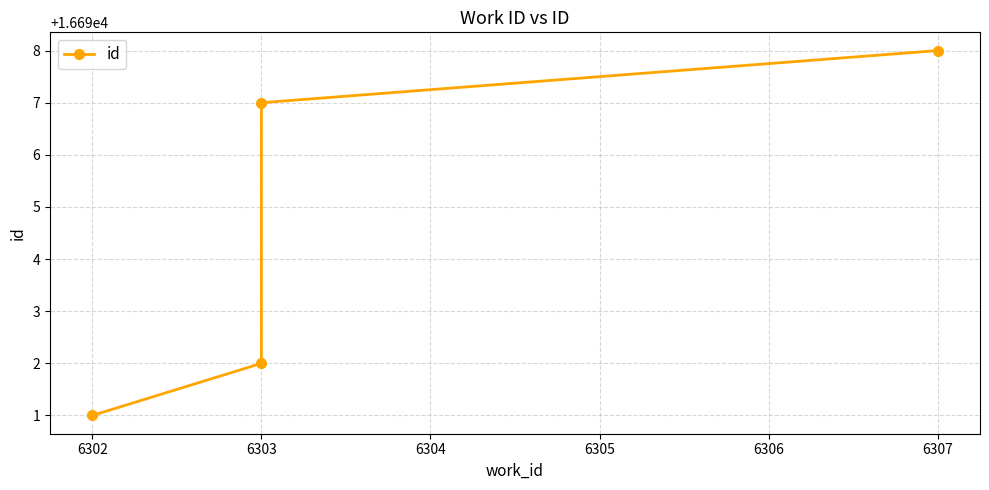

What is the approximate value at 6303?

16697